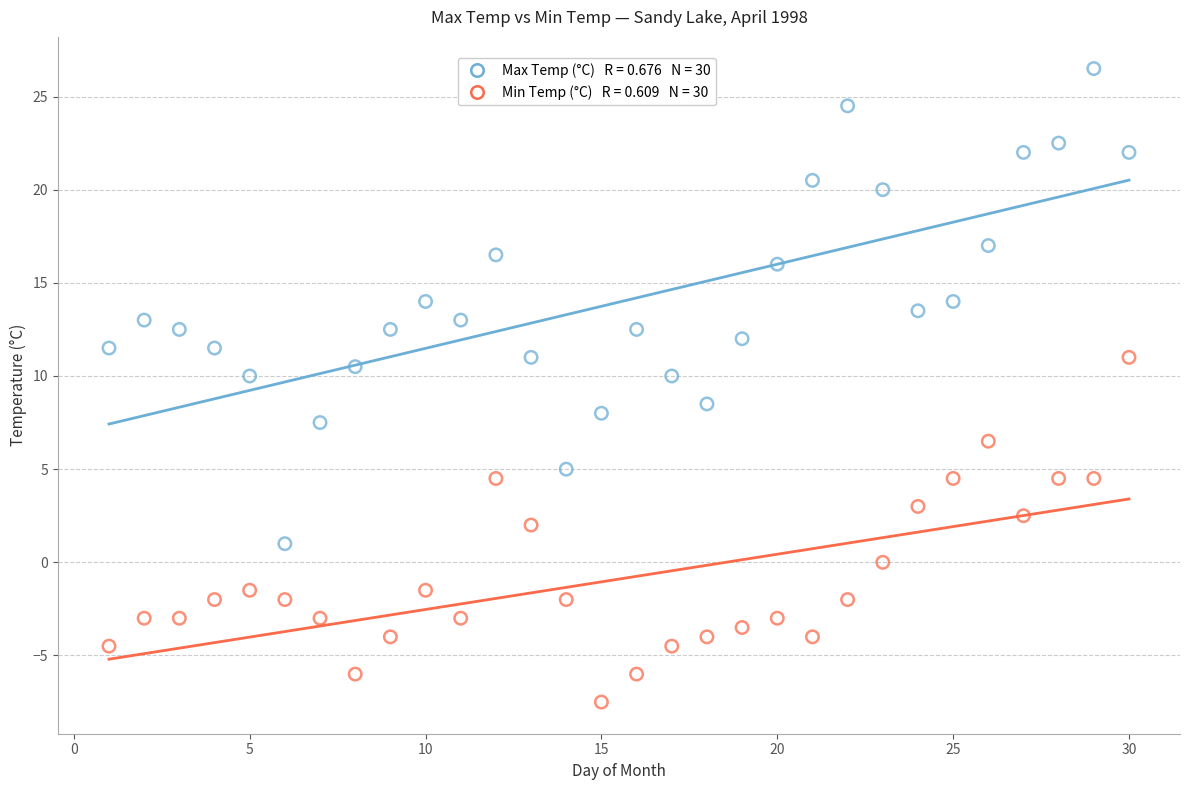

Across all series, what Y value is closest to 9?

8.5